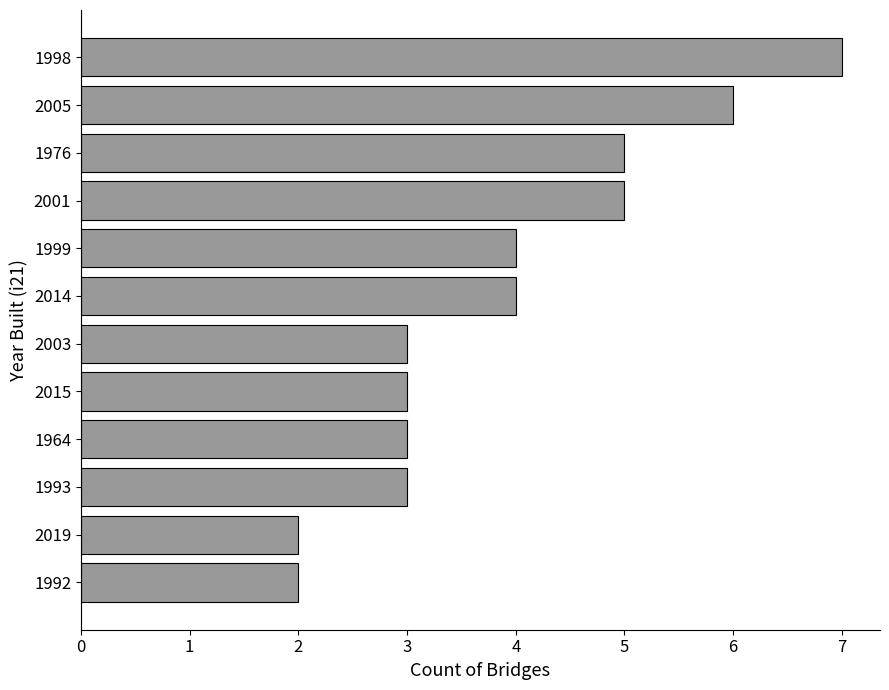

What is the label of the 10th bar from the top?

1993